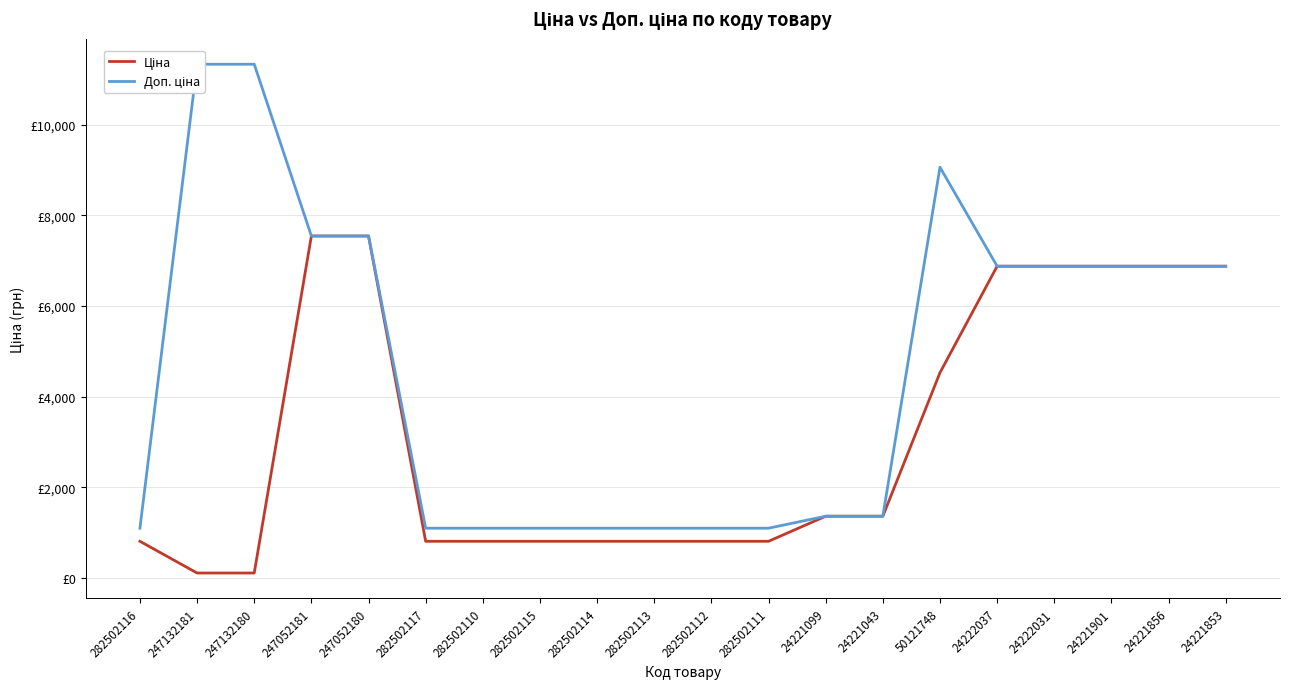

How many data points in Ціна are less than 1366?

10